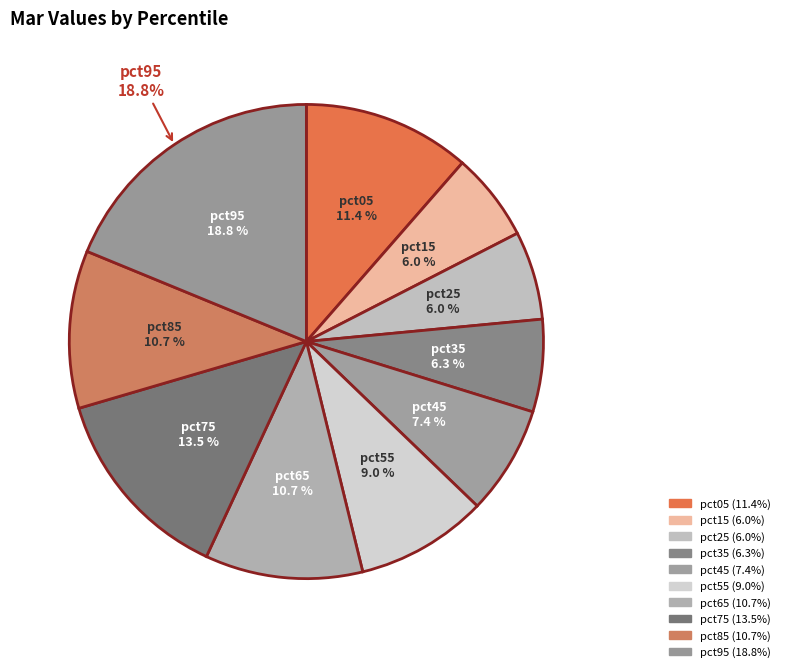

To the nearest percent, what is the combined percentage of pct65 and pct45?

18%